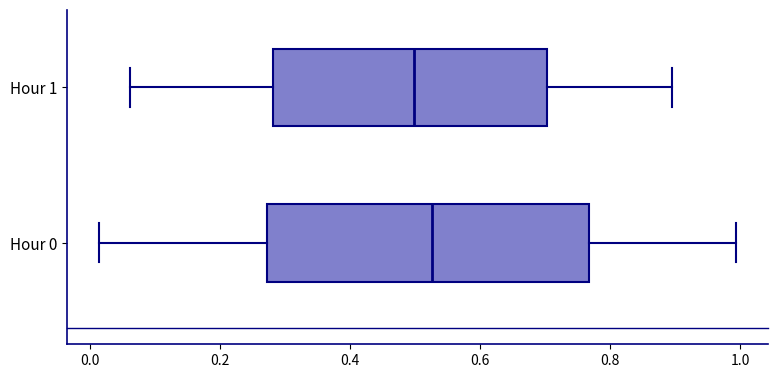

Where does the median line of the box for Hour 1 sit on the x-axis? The values are not printed on the chart, so give them approximately, as read against the axis.

0.50